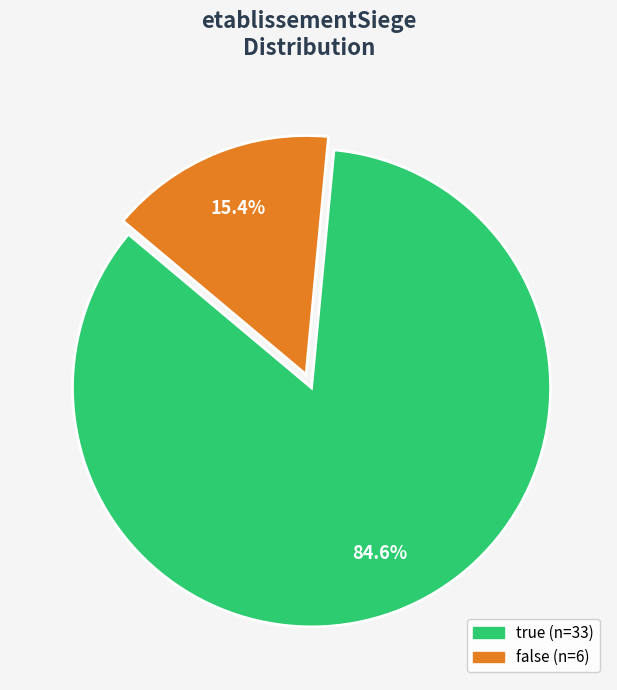

Is there any slice that represents more than half of the pie?

Yes